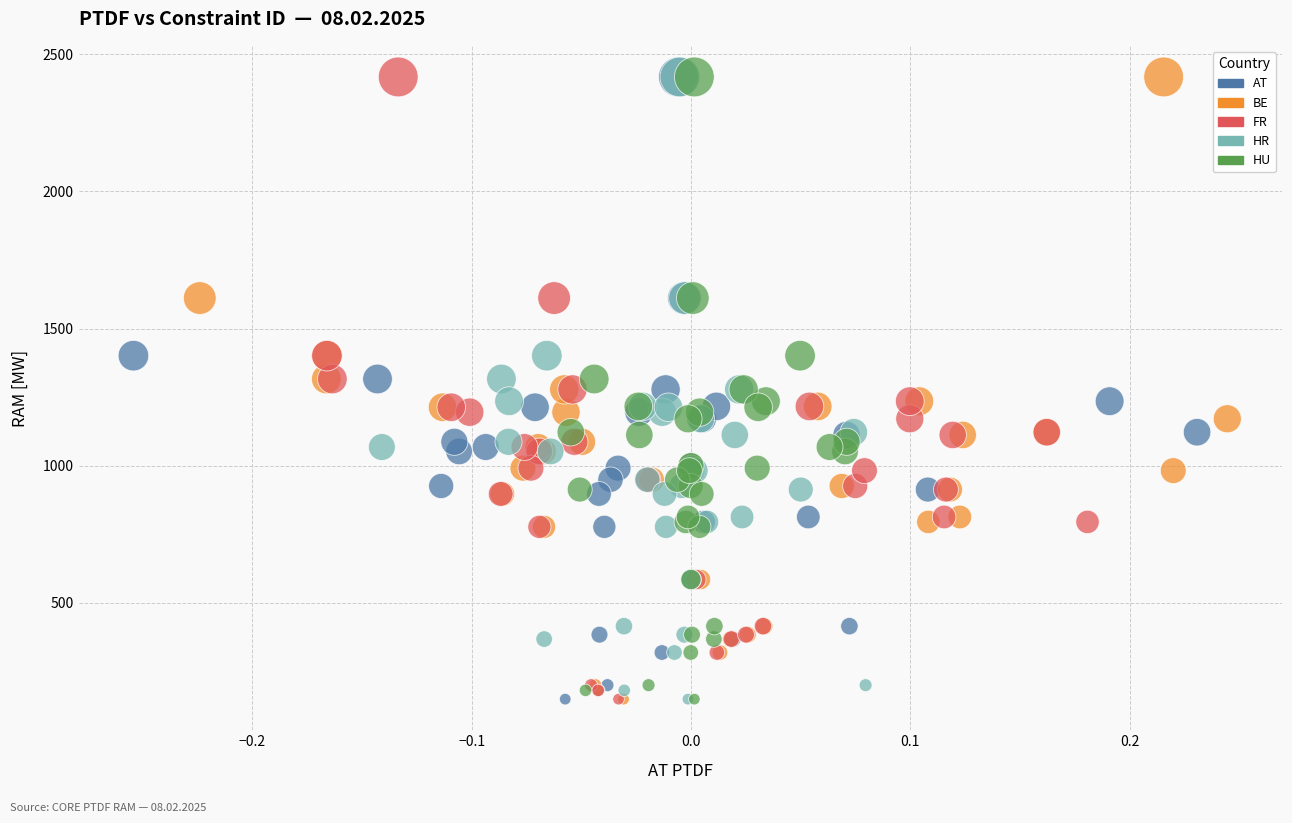

What are all the series names shown in the legend?

AT, BE, FR, HR, HU